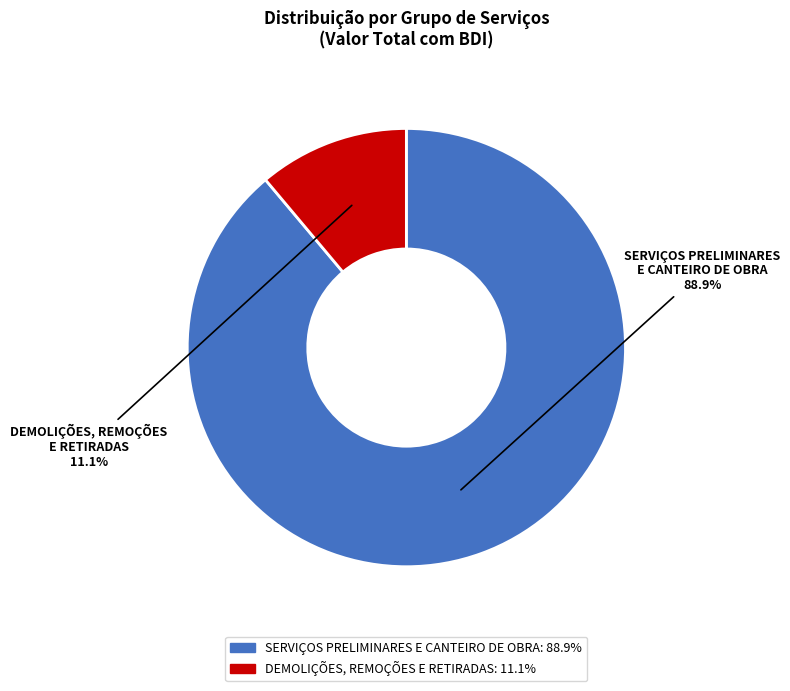

Count the number of slices in the pie.

2